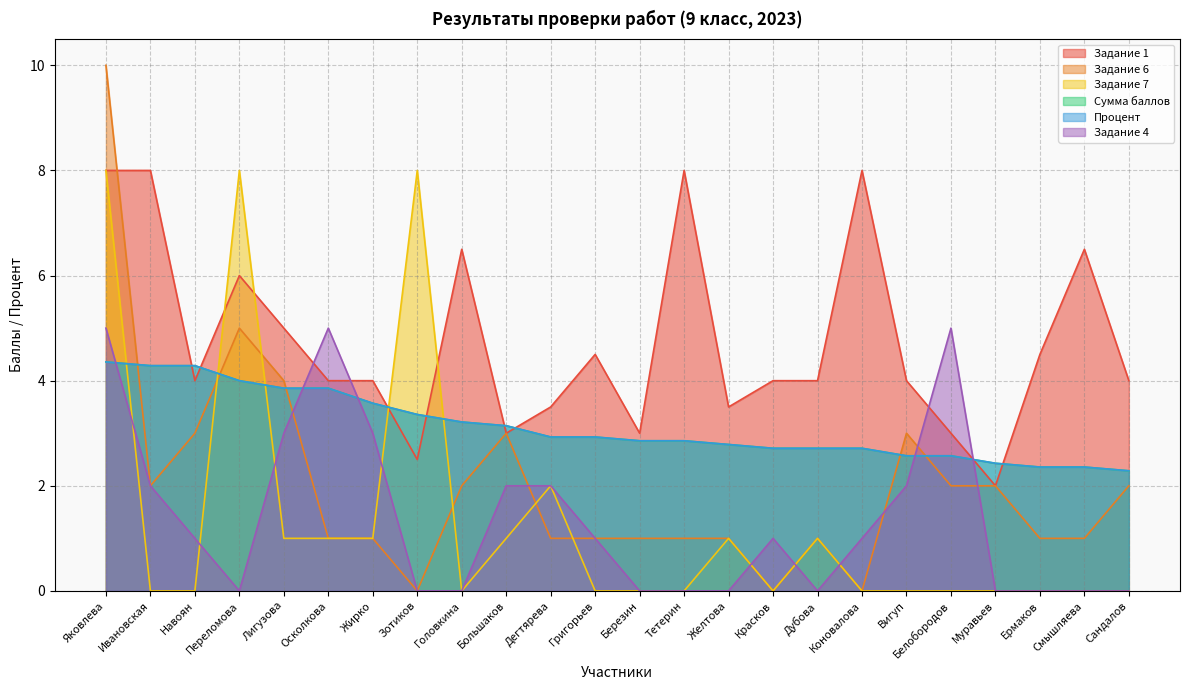

True or false: Процент and Задание 4 cross at least once.

True